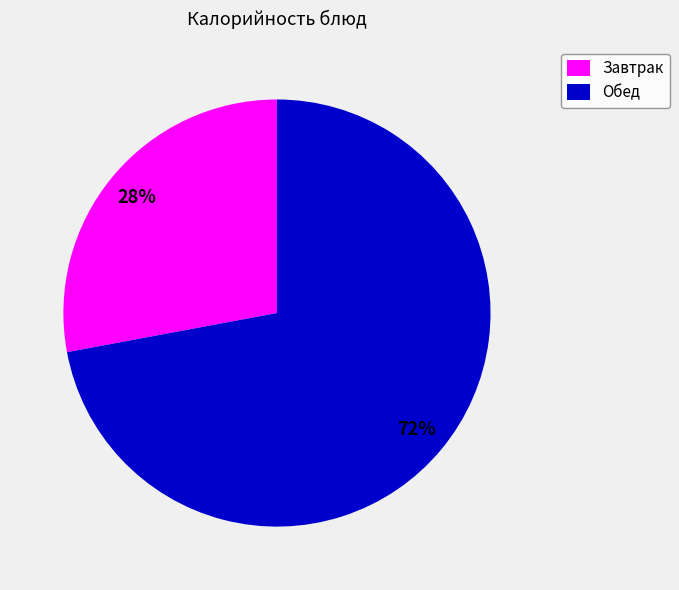

Is there any slice that represents more than half of the pie?

Yes